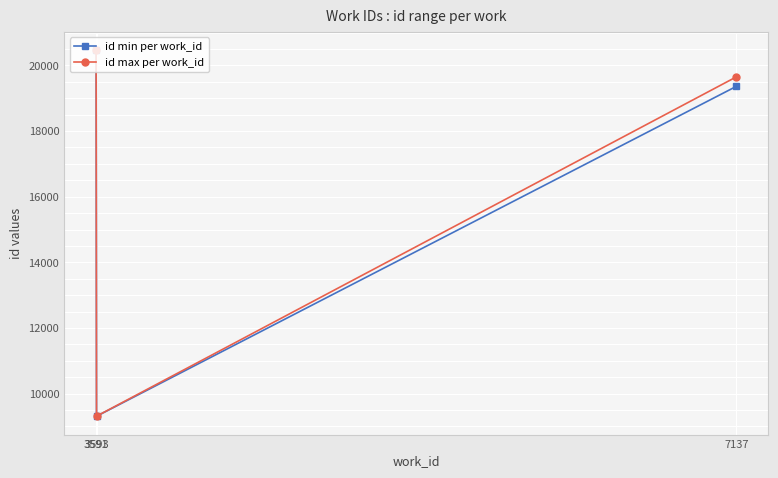

List the labels in order of id max per work_id value, smallest first.

3593, 7137, 3591